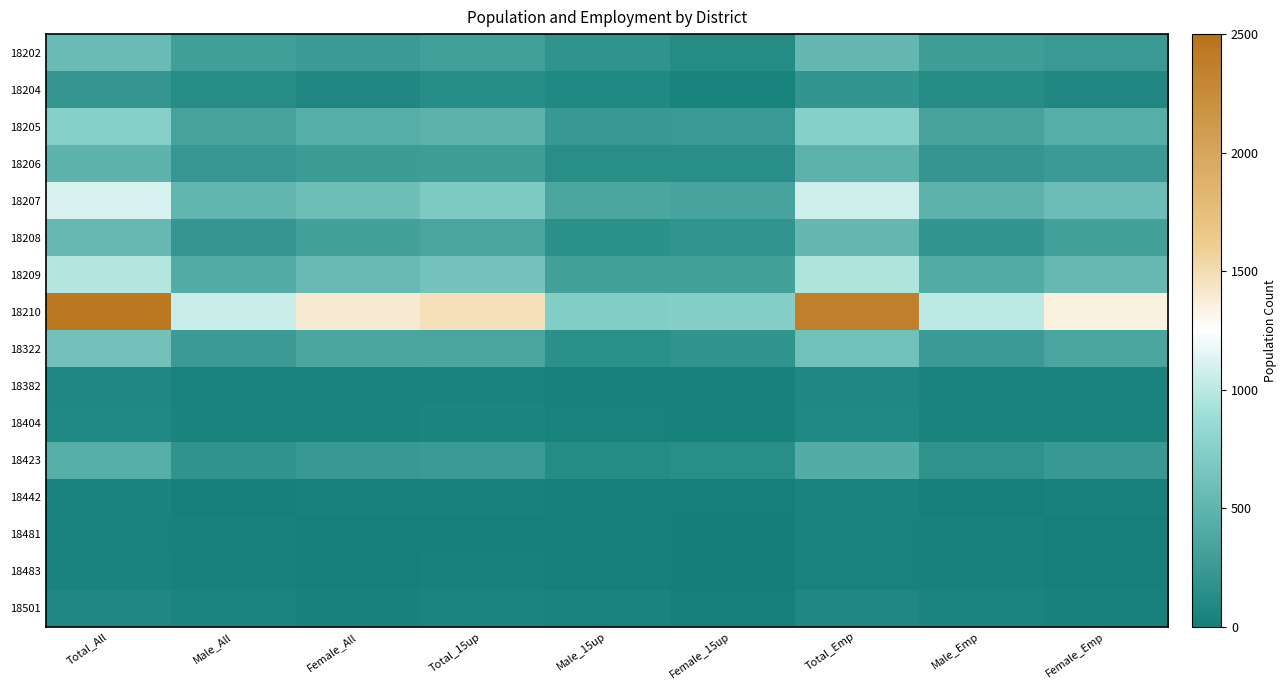

Rank the series by their maximum value, from lowest to highest.

18481, 18483, 18442, 18501, 18382, 18404, 18204, 18423, 18206, 18208, 18202, 18322, 18205, 18209, 18207, 18210